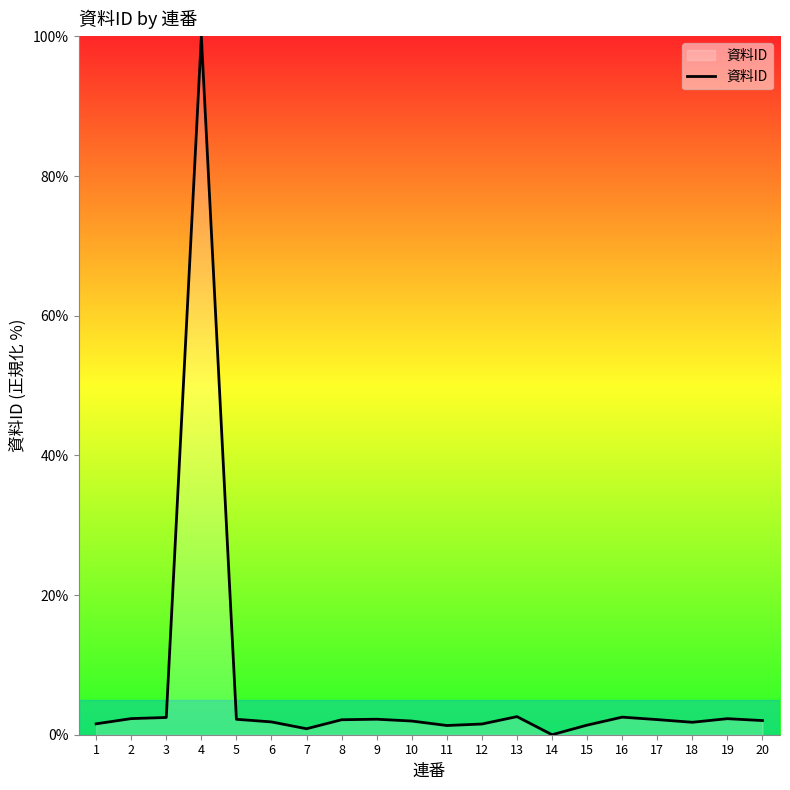

What is the difference between the maximum and minimum values?

100.0